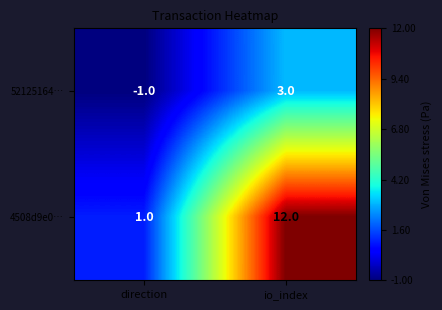

What is the total value across all series at io_index?

15